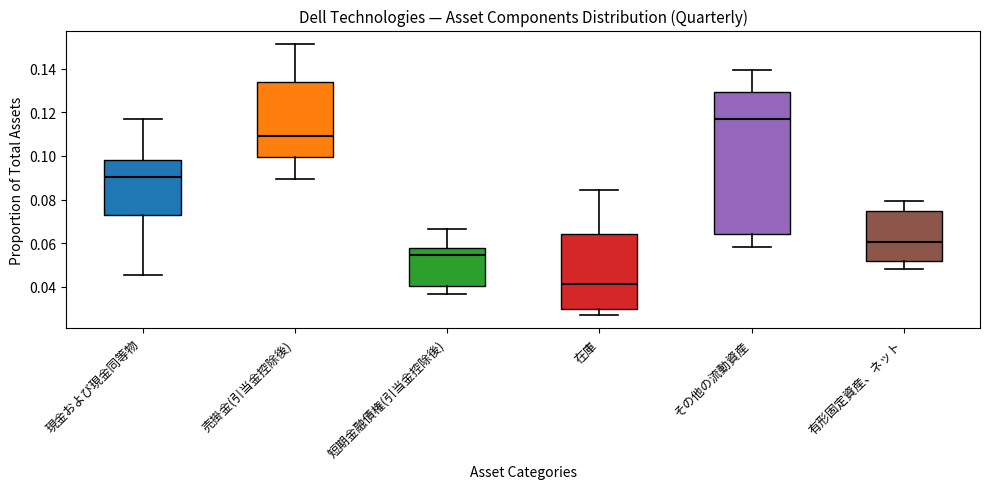

Reading left to right, transcribe this box plot: for each box, give where its median line is, the range the box spans, and where its two whiskers end, as read against the y-axis. The values are not printed on the chart, so give them approximately, as read against the axis.

現金および現金同等物: median 0.090, box 0.074 to 0.098, whiskers 0.046 to 0.118
売掛金(引当金控除後): median 0.110, box 0.100 to 0.134, whiskers 0.090 to 0.152
短期金融債権(引当金控除後): median 0.054, box 0.040 to 0.058, whiskers 0.036 to 0.066
在庫: median 0.042, box 0.030 to 0.064, whiskers 0.028 to 0.084
その他の流動資産: median 0.118, box 0.064 to 0.130, whiskers 0.058 to 0.140
有形固定資産、ネット: median 0.060, box 0.052 to 0.074, whiskers 0.048 to 0.080